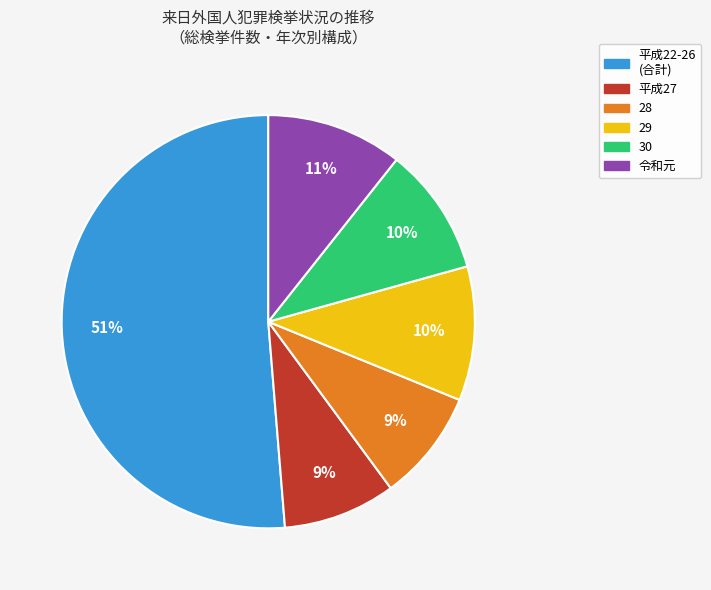

To the nearest percent, what is the average slice percentage?

17%